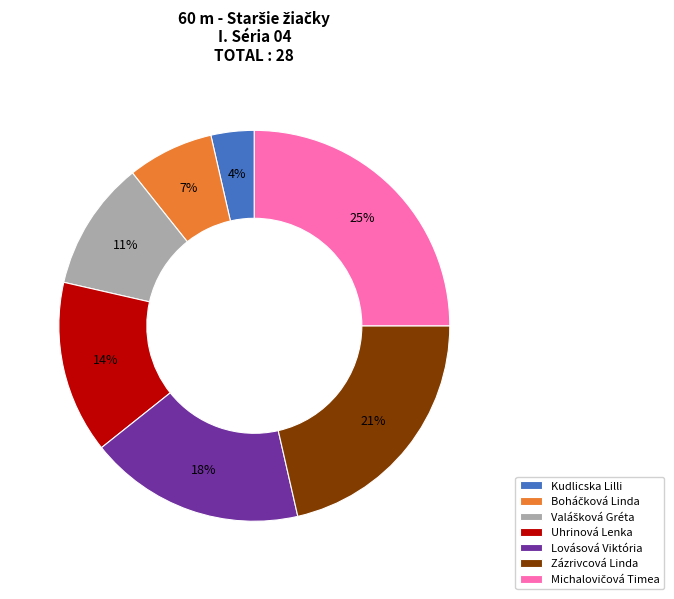

Is it true that Kudlicska Lilli is 10% of the pie?

False